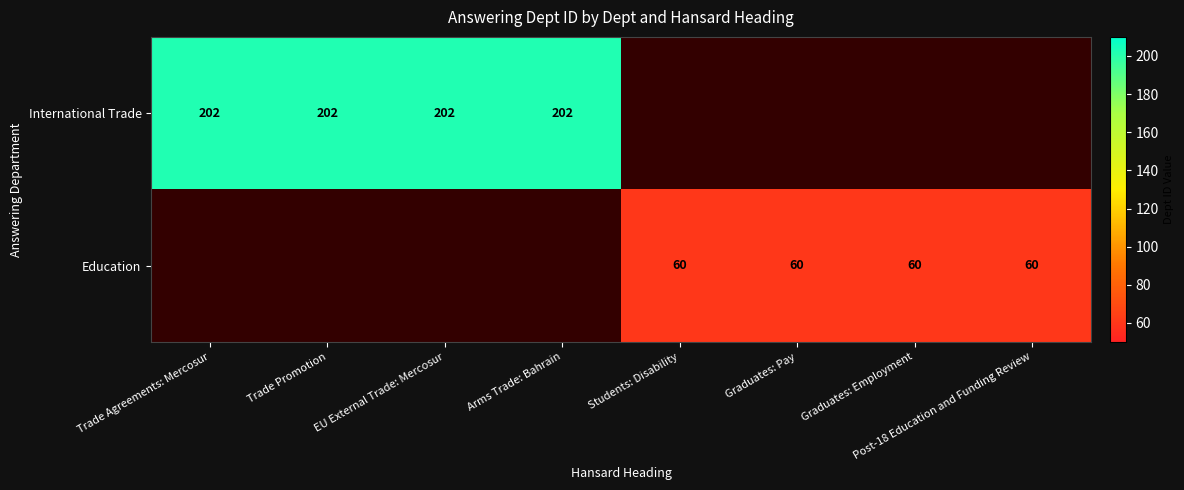

The value of International Trade at Arms Trade: Bahrain is 202. True or false?

True